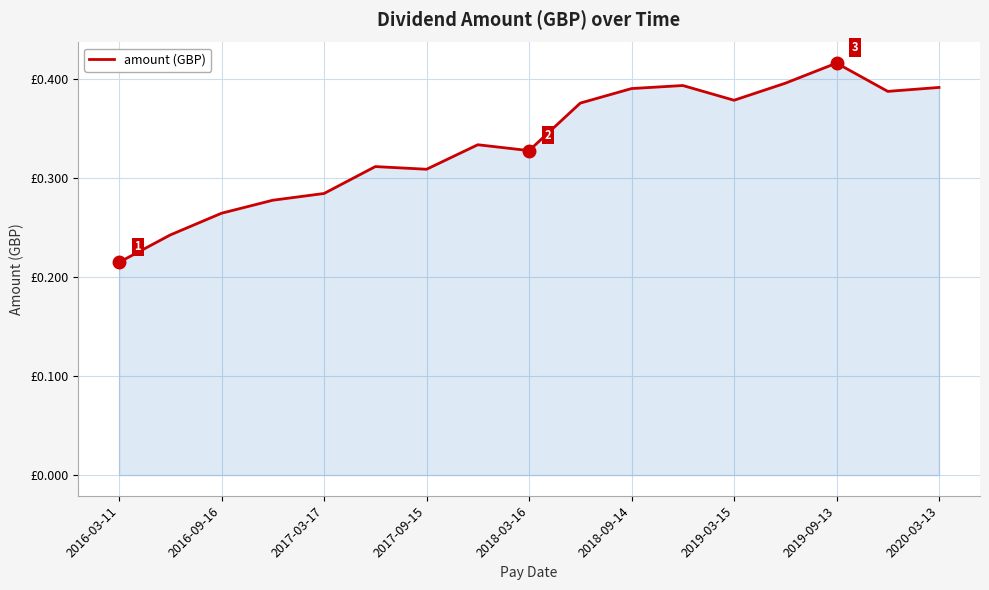

Is this an area chart (filled region under the line)?

Yes